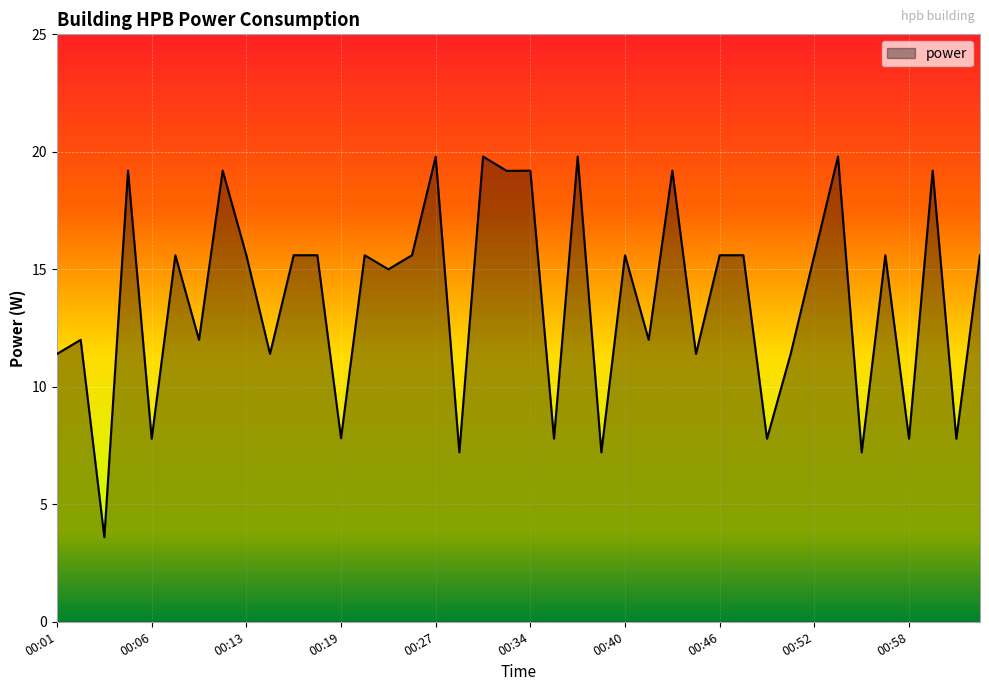

What is the minimum value shown in the chart?

3.6